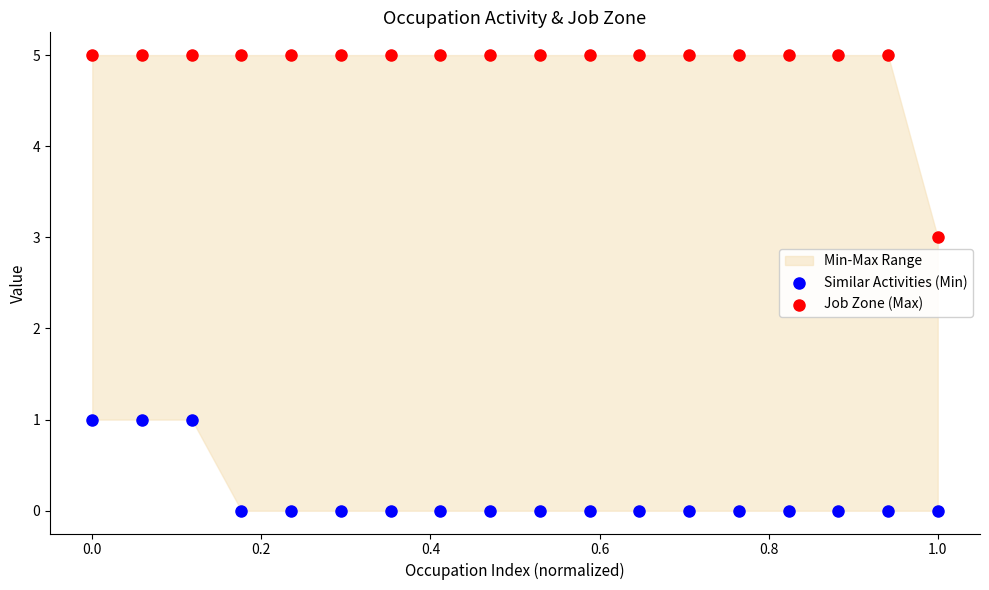

Which series reaches the minimum Y coordinate?

Similar Activities (Min)